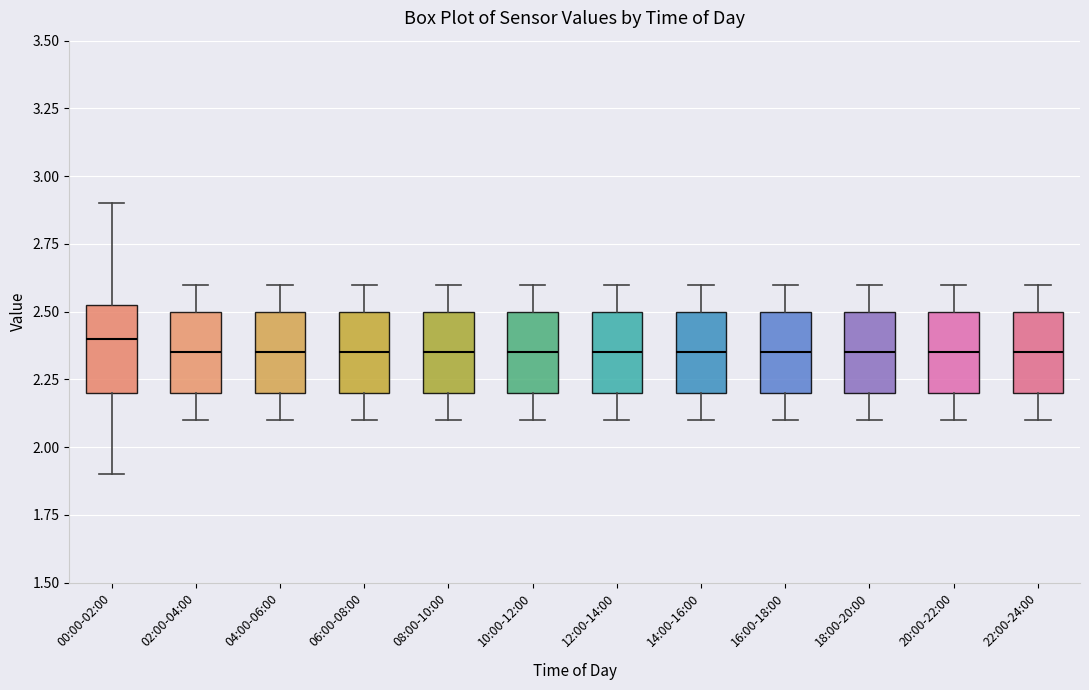

Reading left to right, transcribe this box plot: for each box, give where its median line is, the range the box spans, and where its two whiskers end, as read against the y-axis. The values are not printed on the chart, so give them approximately, as read against the axis.

00:00-02:00: median 2.40, box 2.20 to 2.55, whiskers 1.90 to 2.90
02:00-04:00: median 2.35, box 2.20 to 2.50, whiskers 2.10 to 2.60
04:00-06:00: median 2.35, box 2.20 to 2.50, whiskers 2.10 to 2.60
06:00-08:00: median 2.35, box 2.20 to 2.50, whiskers 2.10 to 2.60
08:00-10:00: median 2.35, box 2.20 to 2.50, whiskers 2.10 to 2.60
10:00-12:00: median 2.35, box 2.20 to 2.50, whiskers 2.10 to 2.60
12:00-14:00: median 2.35, box 2.20 to 2.50, whiskers 2.10 to 2.60
14:00-16:00: median 2.35, box 2.20 to 2.50, whiskers 2.10 to 2.60
16:00-18:00: median 2.35, box 2.20 to 2.50, whiskers 2.10 to 2.60
18:00-20:00: median 2.35, box 2.20 to 2.50, whiskers 2.10 to 2.60
20:00-22:00: median 2.35, box 2.20 to 2.50, whiskers 2.10 to 2.60
22:00-24:00: median 2.35, box 2.20 to 2.50, whiskers 2.10 to 2.60